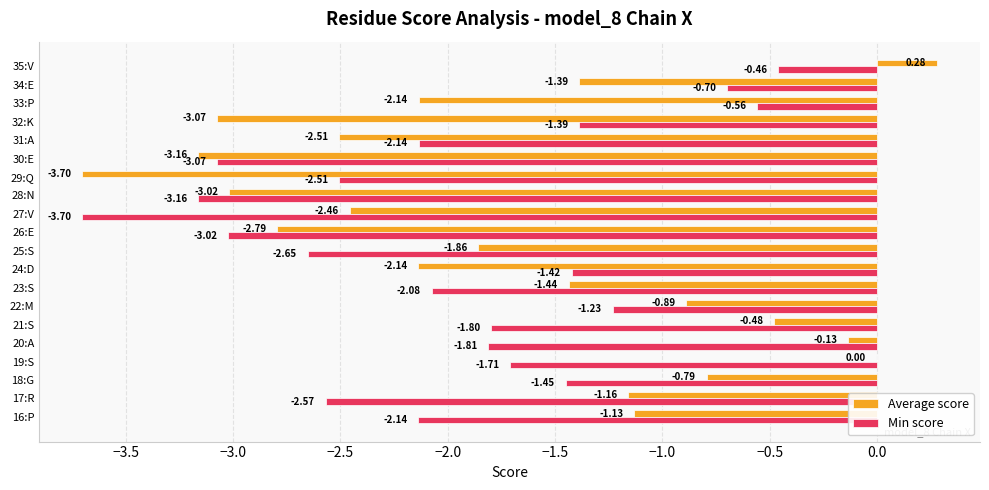

At which category is the sum across all series the highest?

35:V